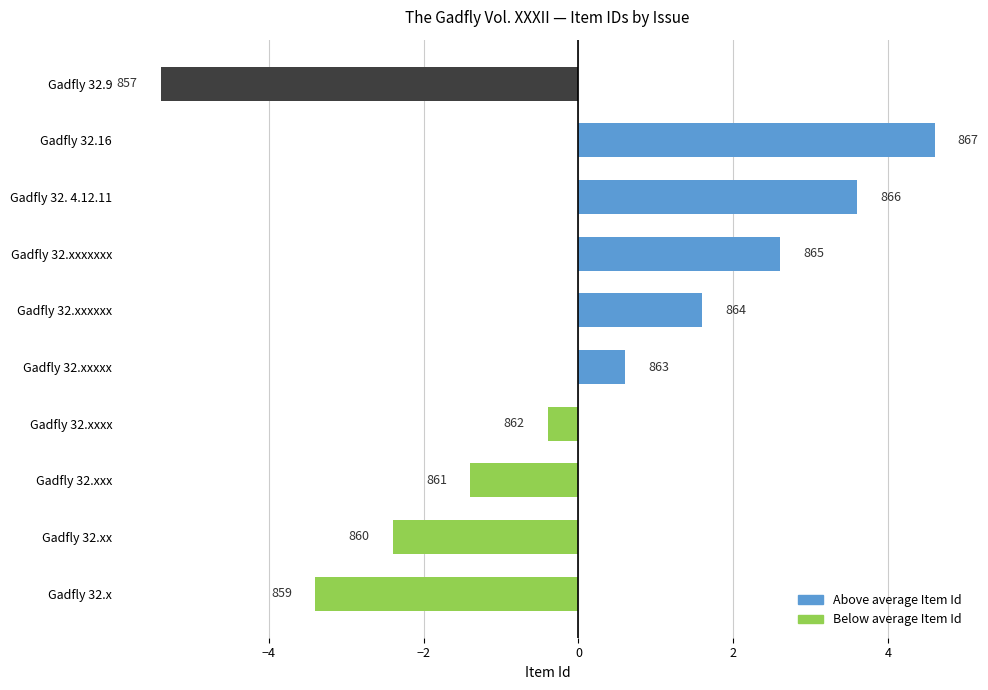

At which category does the chart reach its minimum across all series?

Gadfly 32.9